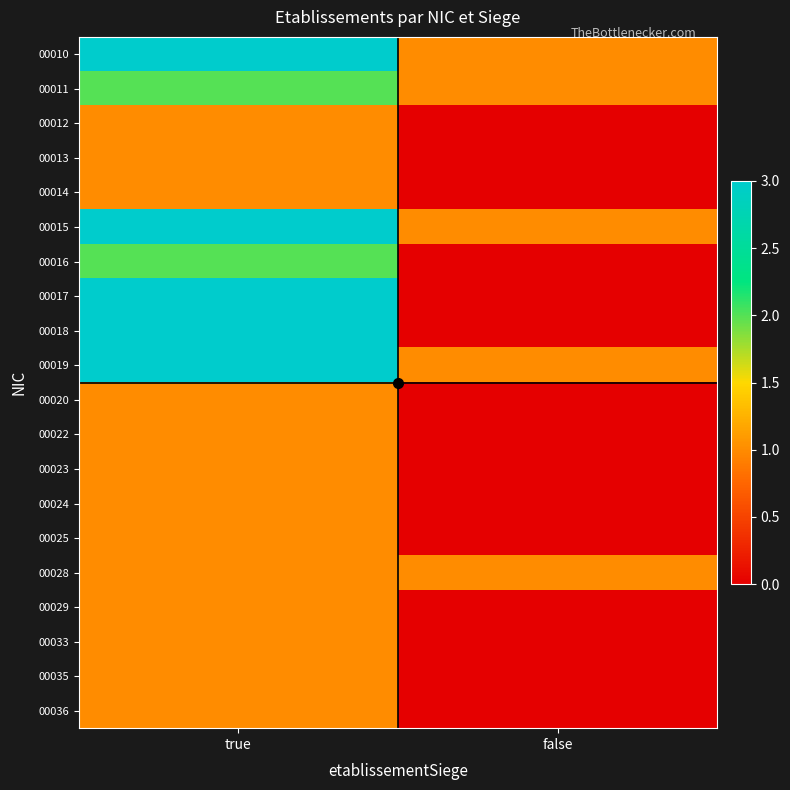

Count the number of categories in the chart.

2